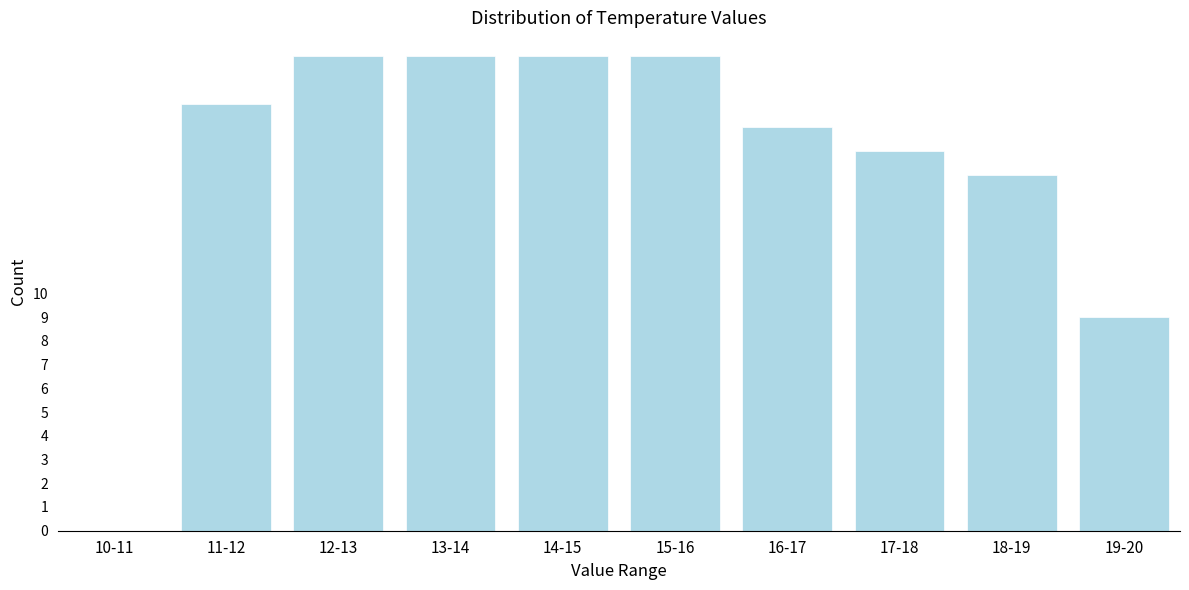

Reading right to left, extract all data points from this chart.

19-20=9	18-19=15	17-18=16	16-17=17	15-16=20	14-15=20	13-14=20	12-13=20	11-12=18	10-11=0